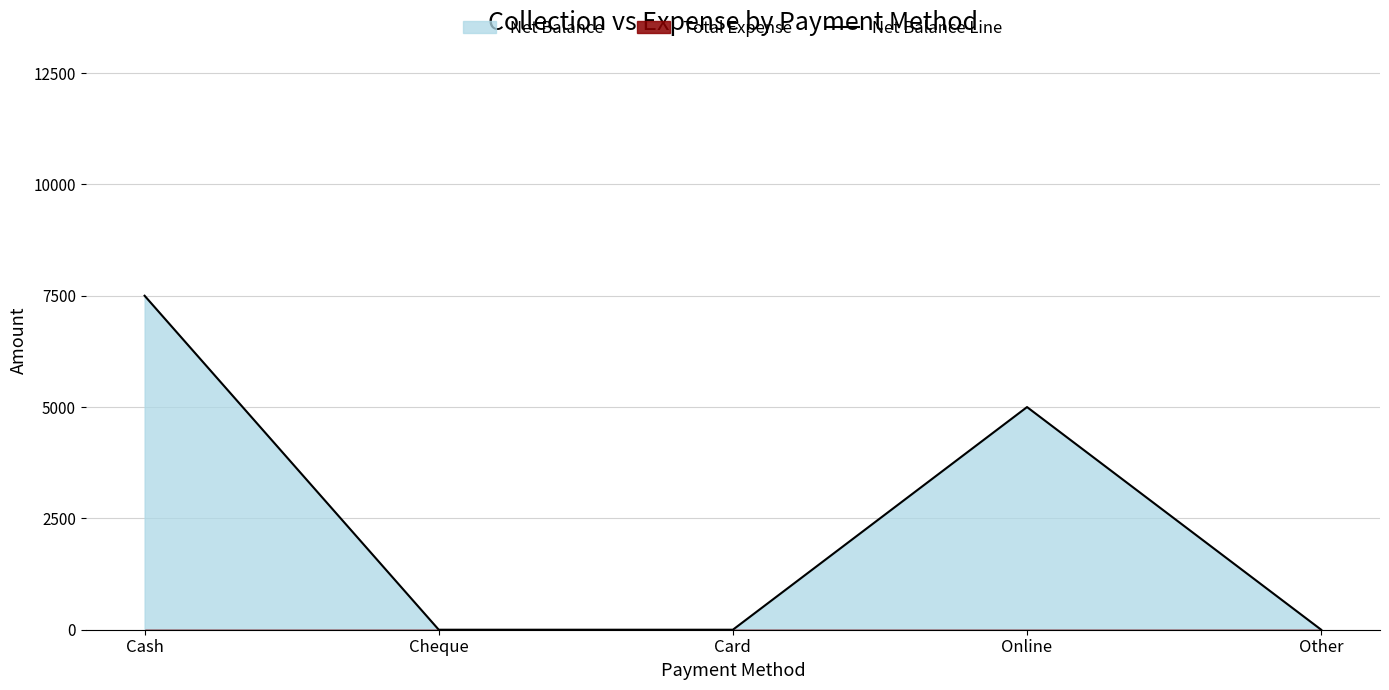

At which category does the data reach its first local peak?

Online